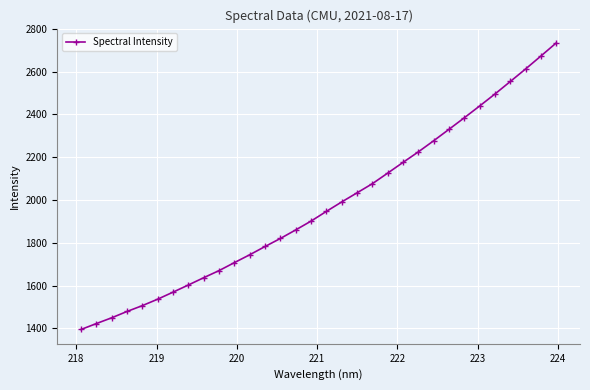

Reading right to left, extract all data points from this chart.

2733.9	2672.8	2612.2	2553.7	2495.4	2439.4	2384.4	2330.4	2277.0	2225.1	2175.9	2125.9	2076.4	2033.7	1991.1	1947.0	1901.7	1860.5	1820.5	1782.9	1744.3	1707.7	1670.3	1637.2	1603.1	1569.7	1536.8	1506.7	1479.4	1449.8	1422.7	1395.1